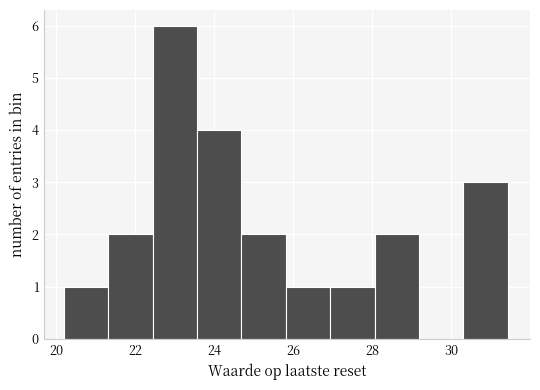

How tall is the bar that spans 27.0 to 28.0 on the x-axis? Neither the bar edges nor the heights are printed on the chart, so give them approximately, as read against the axes.

1